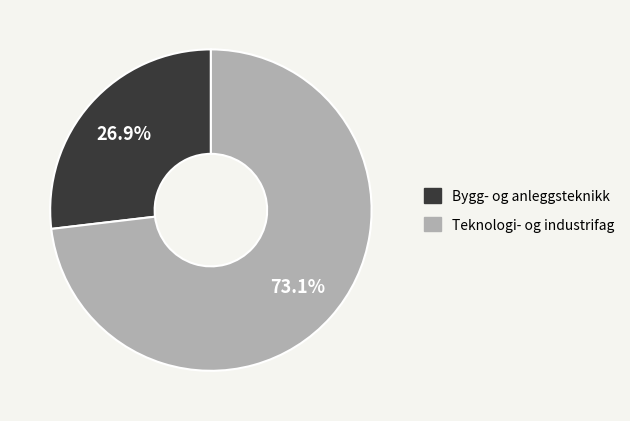

What percentage do Teknologi- og industrifag and Bygg- og anleggsteknikk together represent?

100.0%